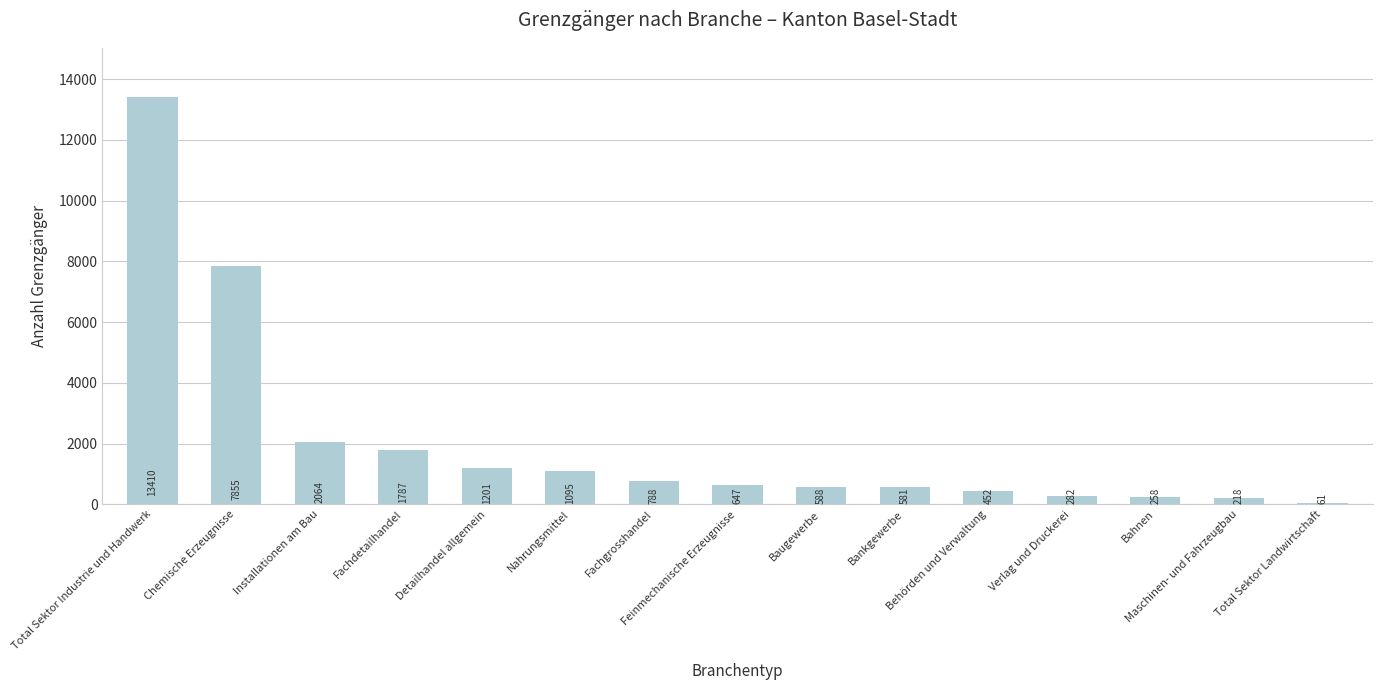

What is the sum of all values?

31287